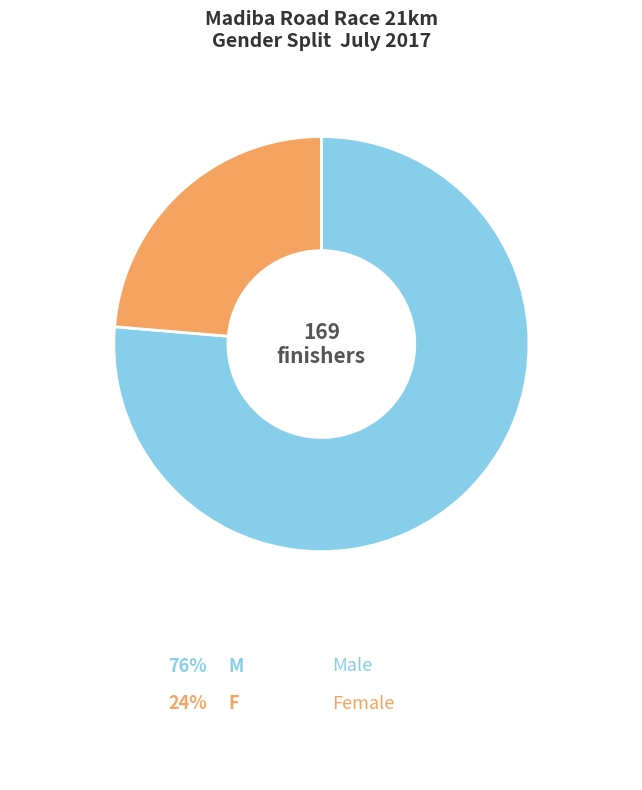

What is the ratio of the value at M to the value at F?

3.2